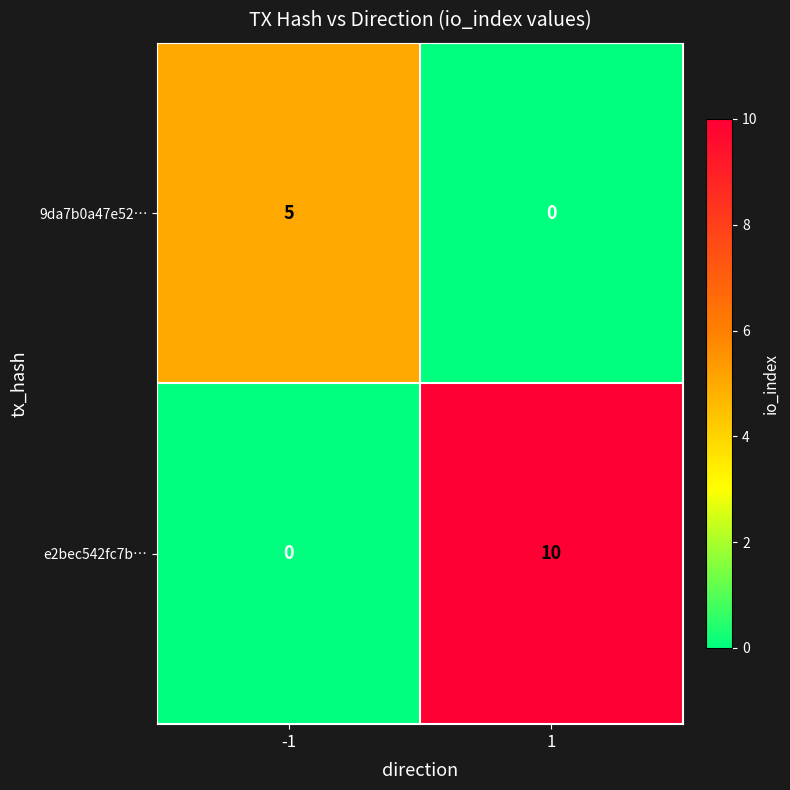

What is the maximum value for 9da7b0a47e52…?

5